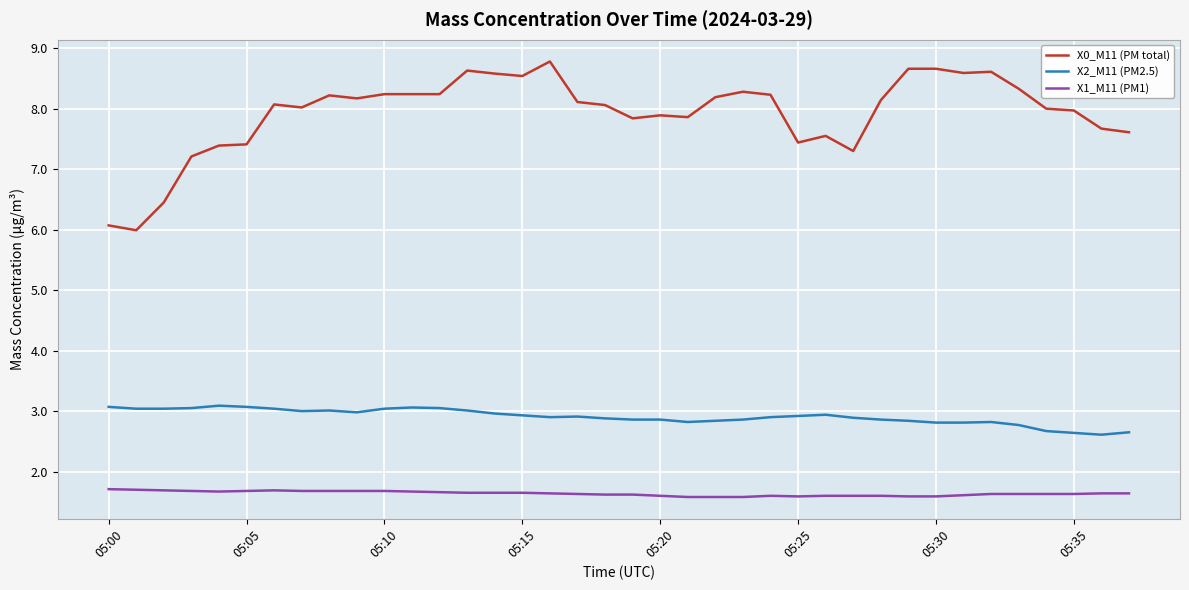

True or false: X1_M11 (PM1) and X0_M11 (PM total) intersect in this chart.

False